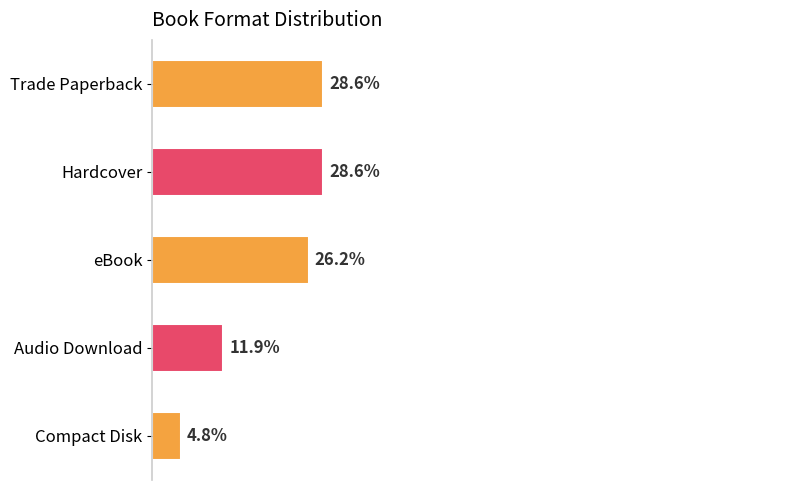

At which label is the value closest to 16?

Audio Download